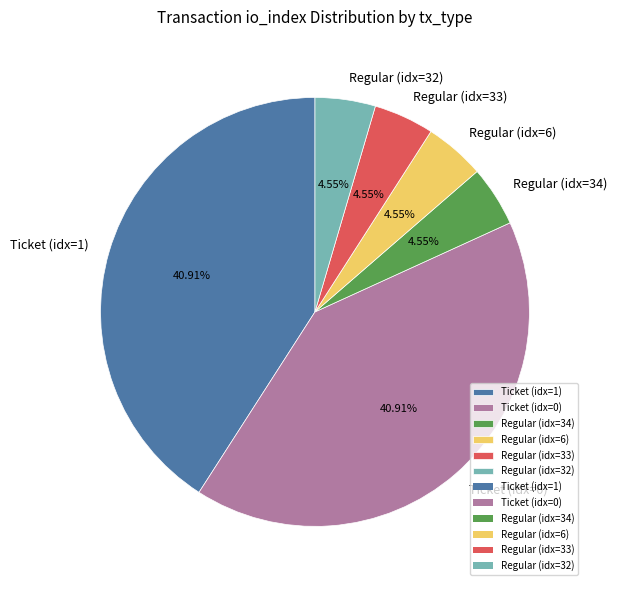

Count the number of slices in the pie.

6